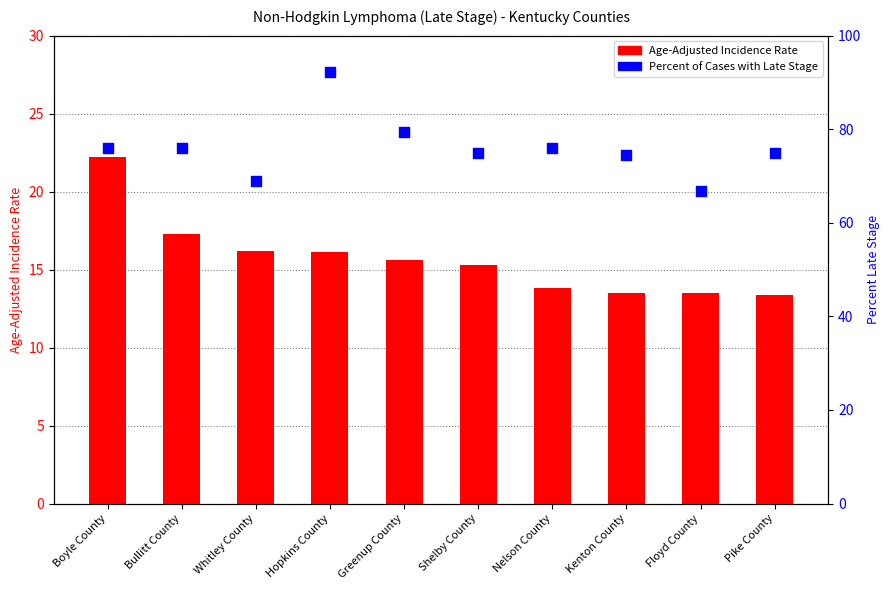

Is the value of Percent of Cases with Late Stage at Kenton County greater than the value of Age-Adjusted Incidence Rate at Hopkins County?

Yes